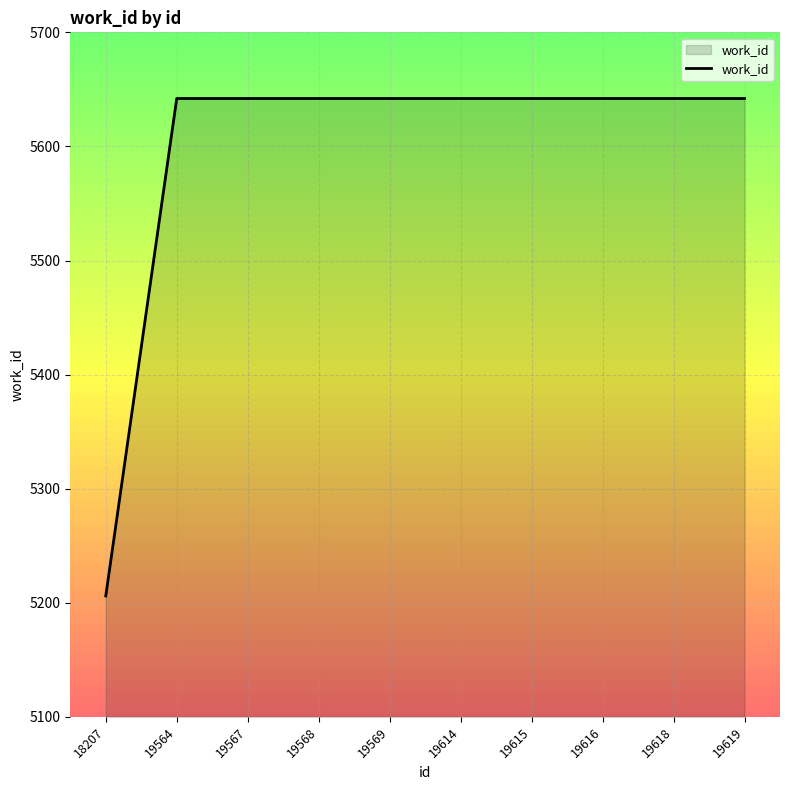

How many lines are shown in the chart?

1